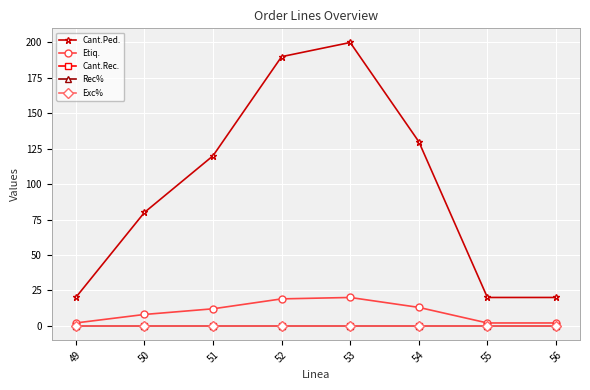

Is this an area chart (filled region under the line)?

No